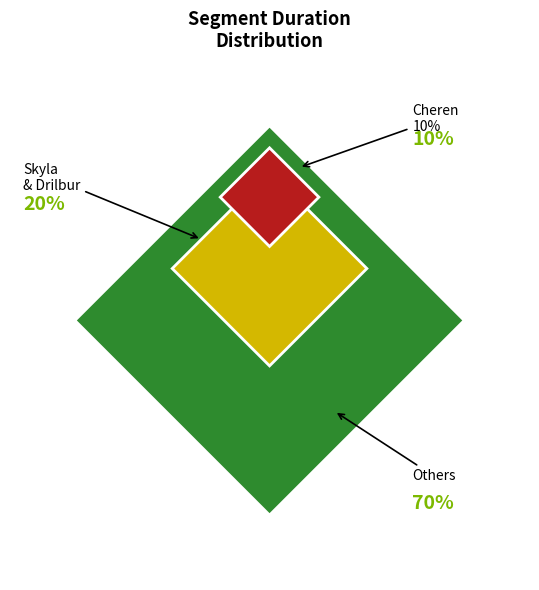

True or false: Hugh accounts for 1% of the total.

False